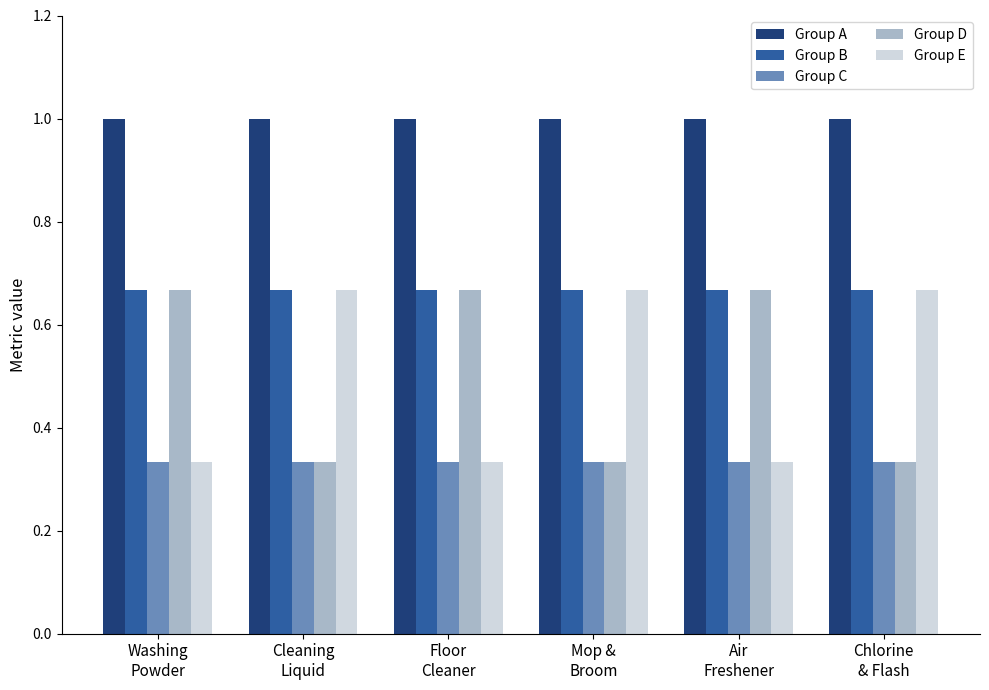

Does the chart contain stacked bars?

No